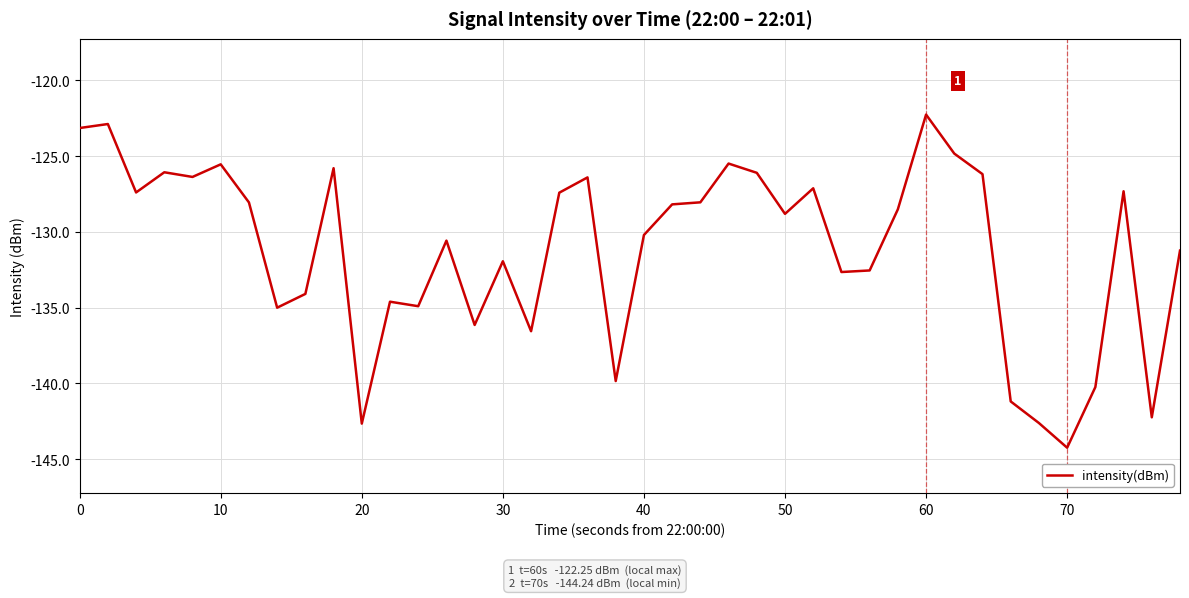

What is the smallest value displayed?

-144.2